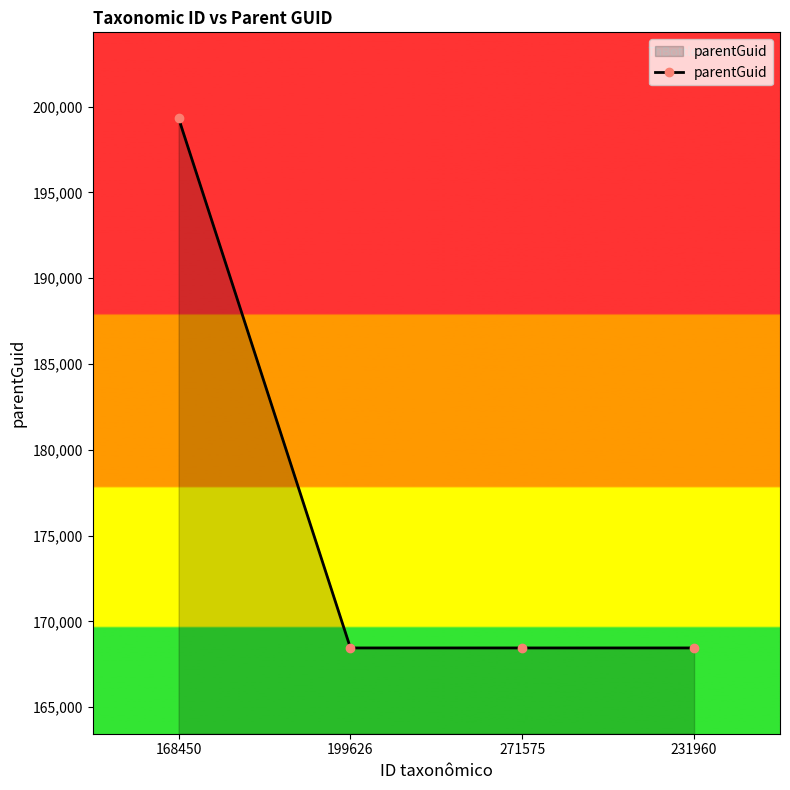

The value at 168450 is 106508. True or false?

False